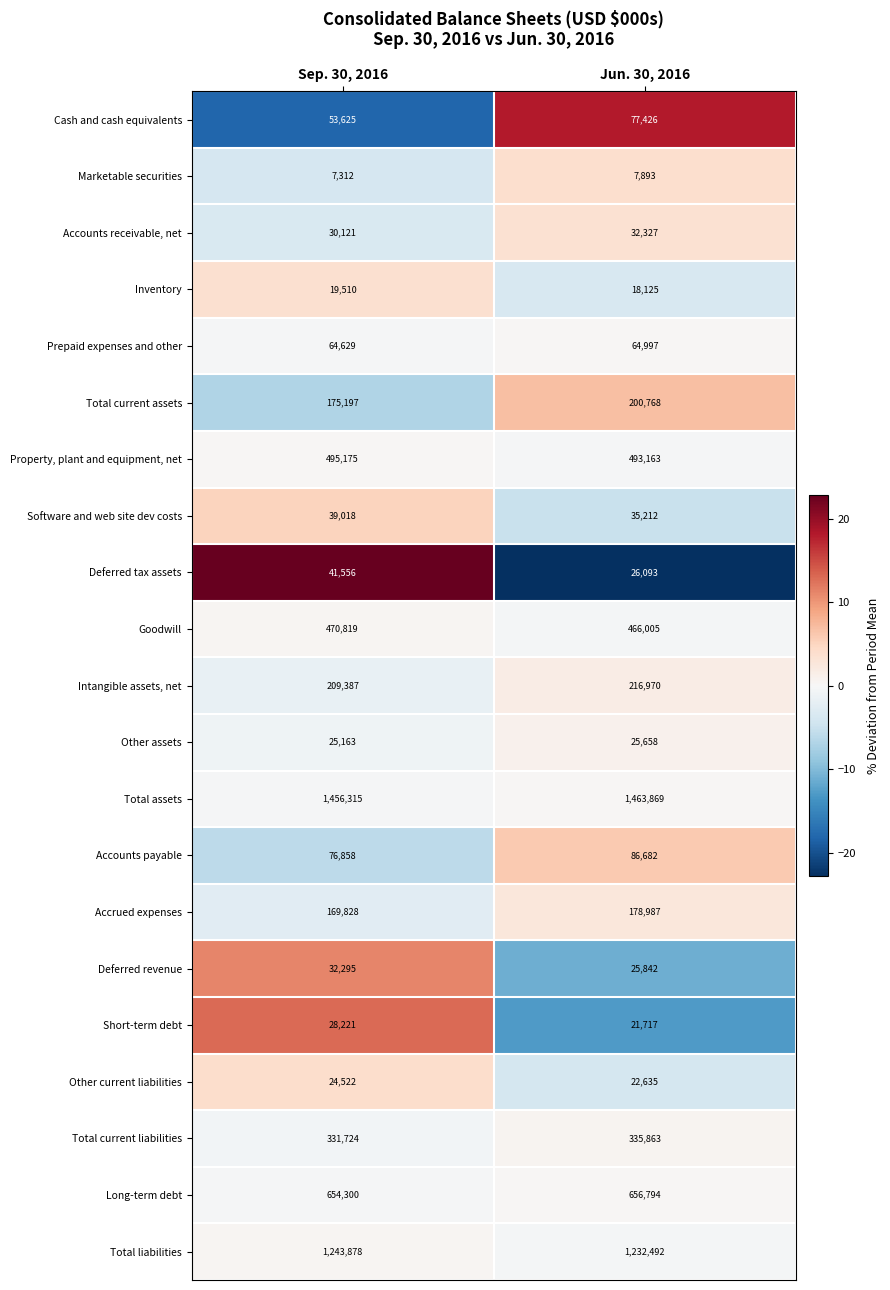

At which category is the sum across all series the highest?

Jun. 30, 2016